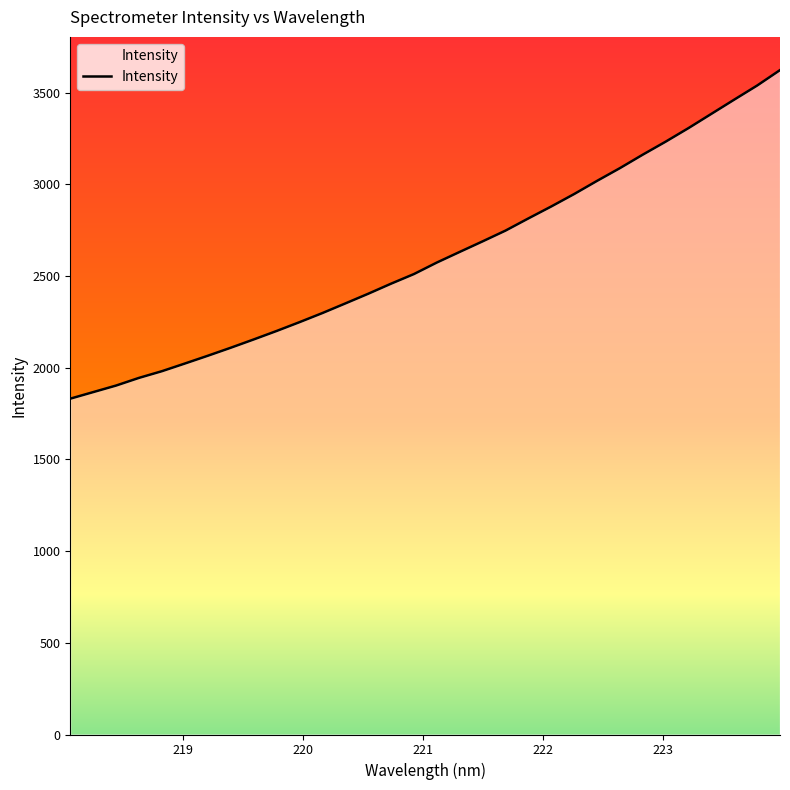

What is the difference between the maximum and minimum values?

1791.6